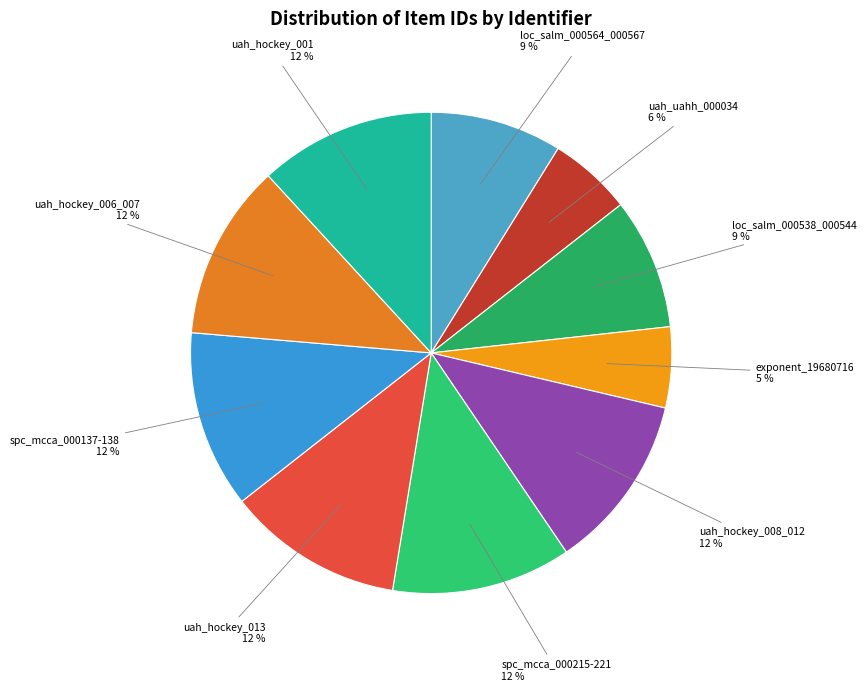

Approximately how many times larger is the value at spc_mcca_000215-221 compared to spc_mcca_000137-138?

1.0